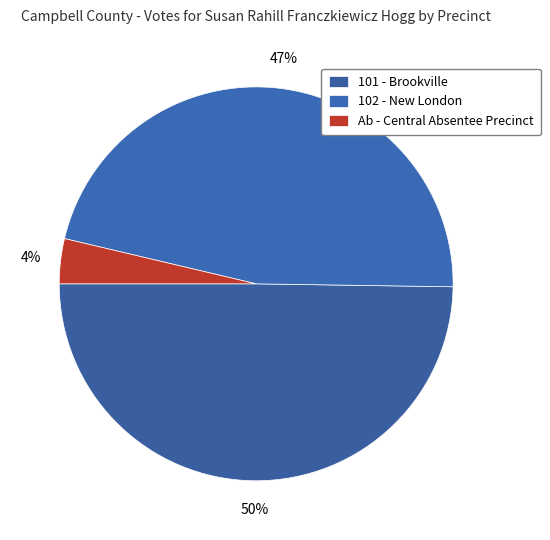

Between 102 - New London and Ab - Central Absentee Precinct, which is larger?

102 - New London